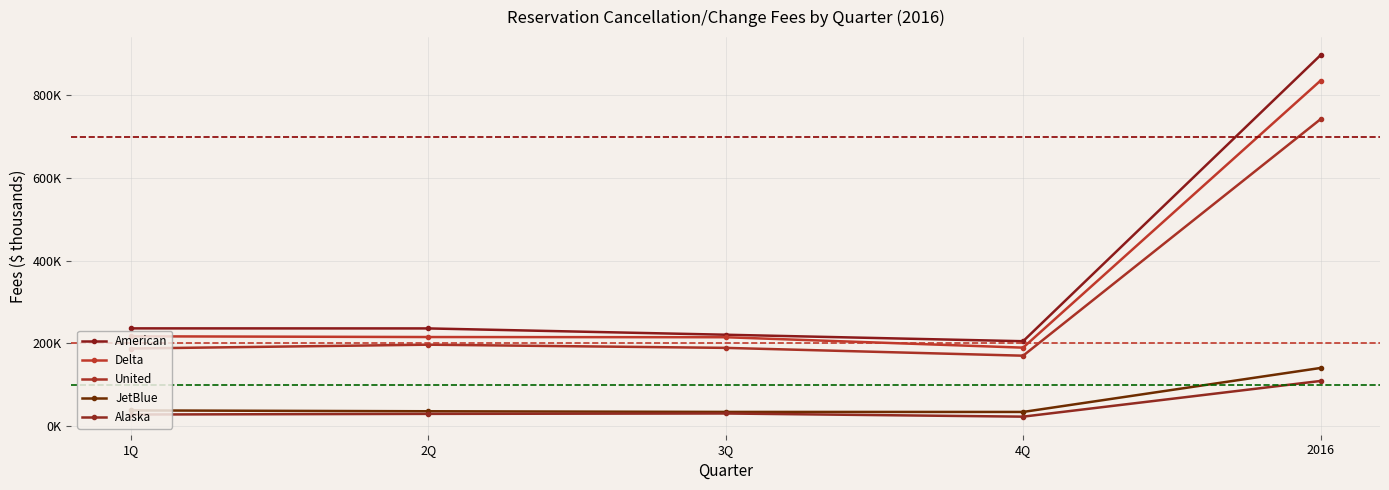

At how many categories does at least one series exceed 327382?

1